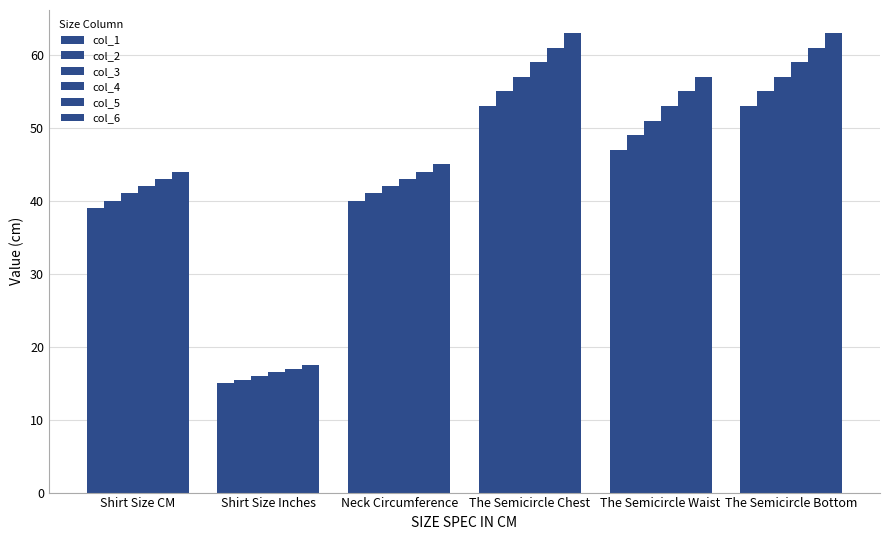

How many data points in col_2 are less than 49?

3